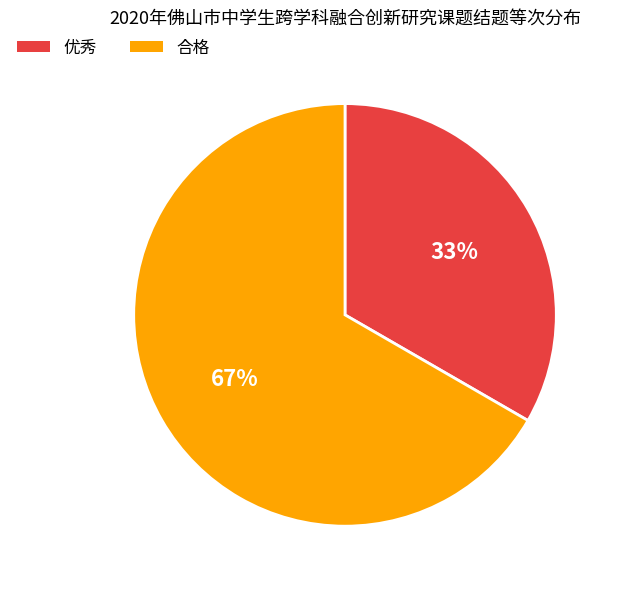

Rank the categories by value from highest to lowest.

合格, 优秀